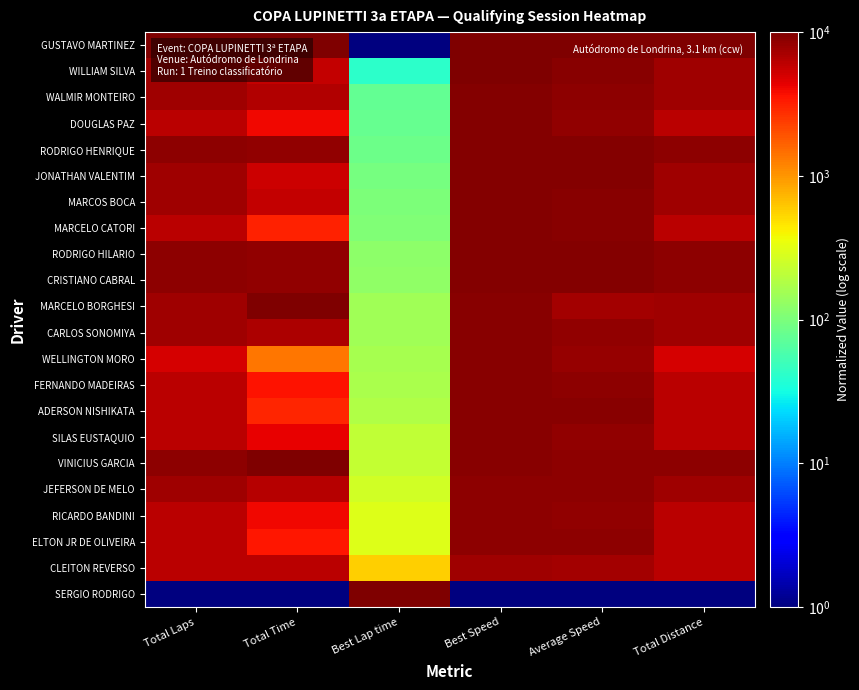

How many categories are shown in the chart?

6